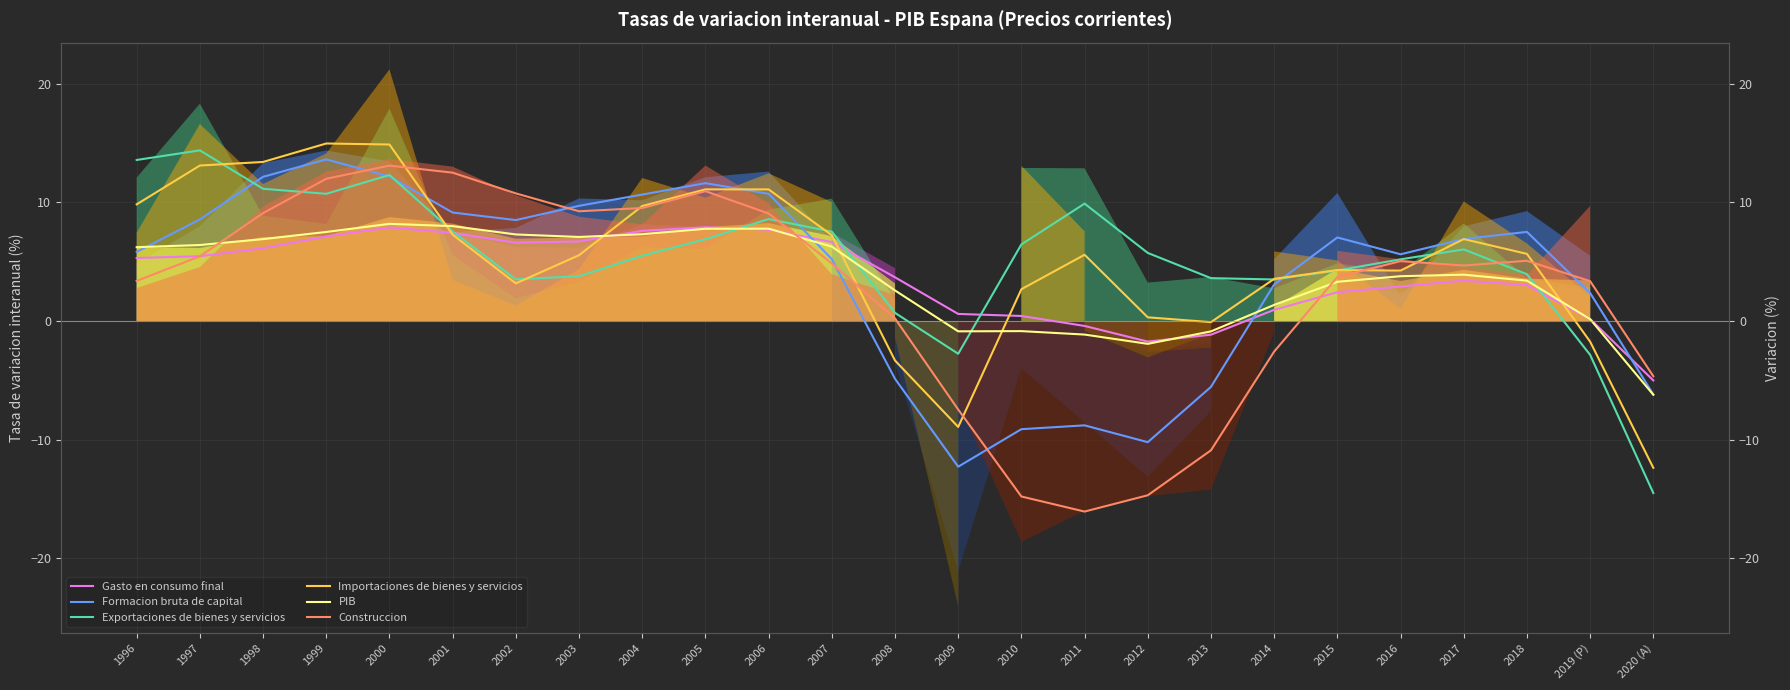

After their last crossing, which series has the higher values: Formacion bruta de capital or Importaciones de bienes y servicios?

Formacion bruta de capital